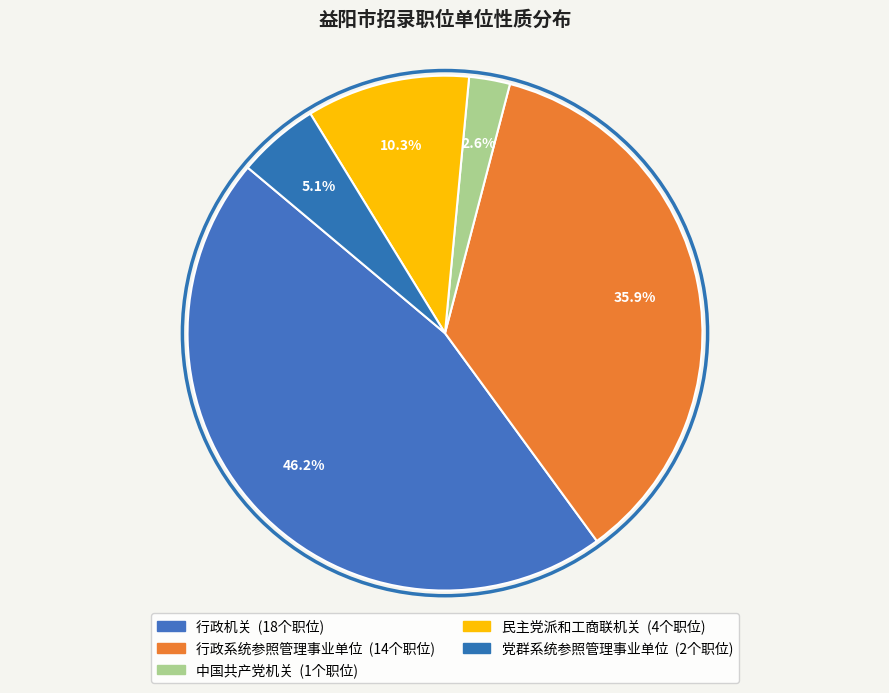

To the nearest percent, what is the difference between the 民主党派和工商联机关 and 党群系统参照管理事业单位 slice percentages?

5%